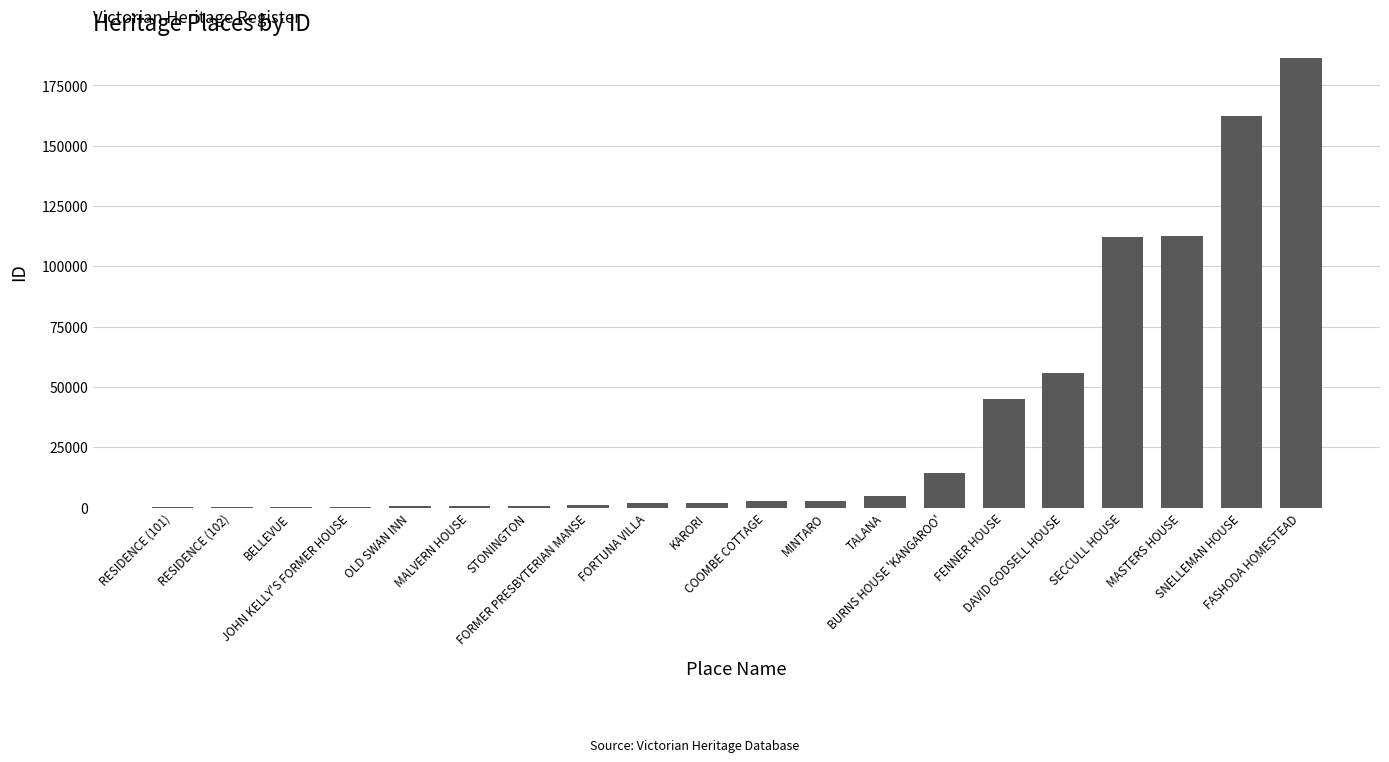

Approximately how many times larger is the value at JOHN KELLY'S FORMER HOUSE compared to STONINGTON?

0.2